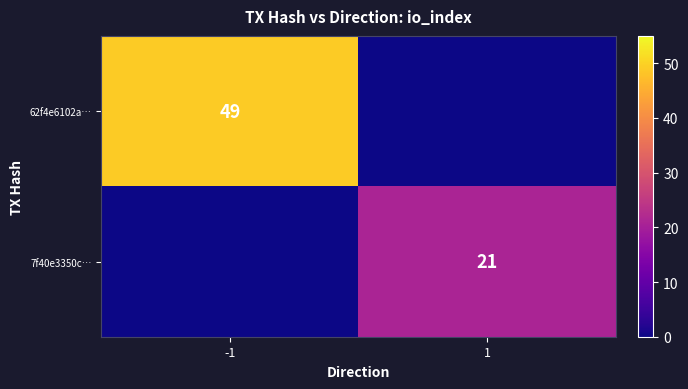

Is it true that 62f4e6102a… equals 80 at -1?

False